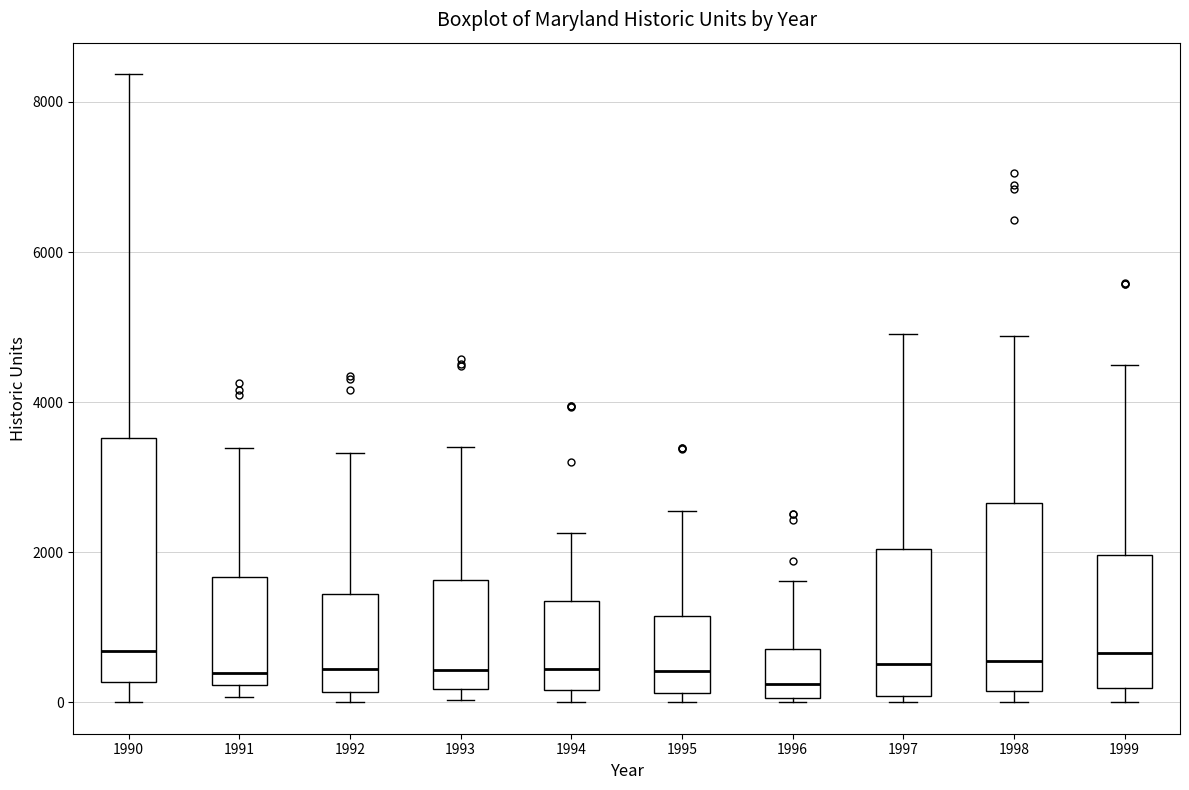

Comparing the boxes themselves (not the whiskers), which one is the tallest?

1990